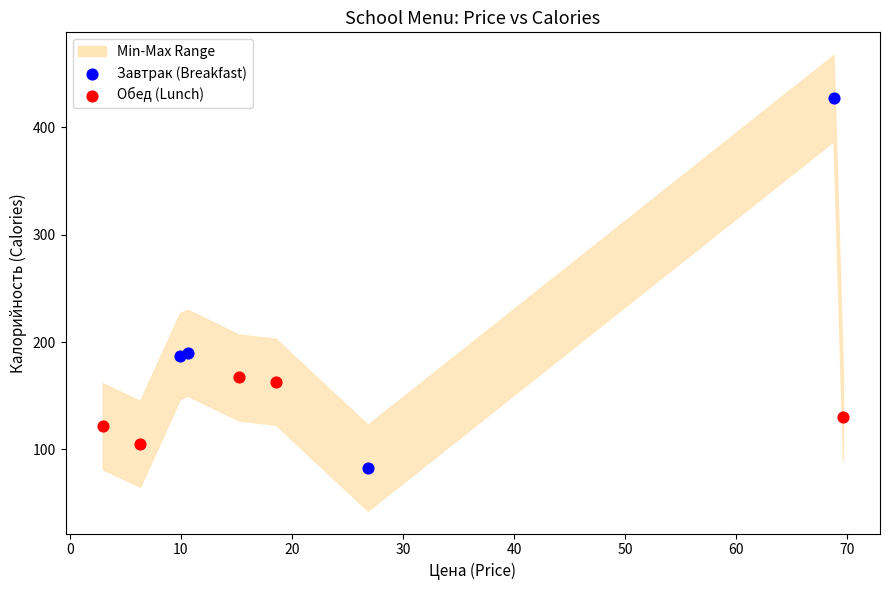

Which series contains the highest Y value?

Завтрак (Breakfast)